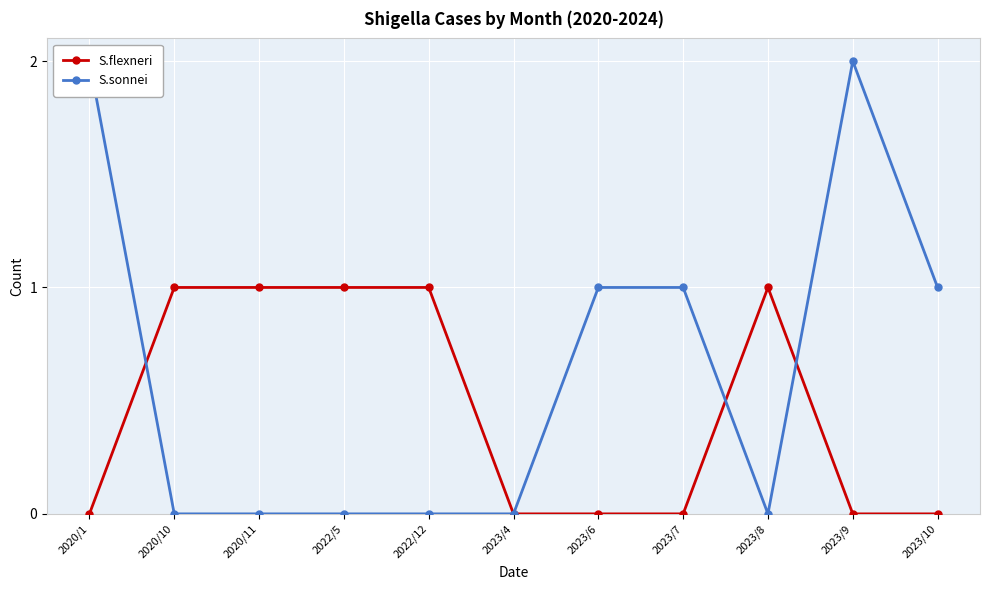

What is the total value across all series at 2023/9?

2